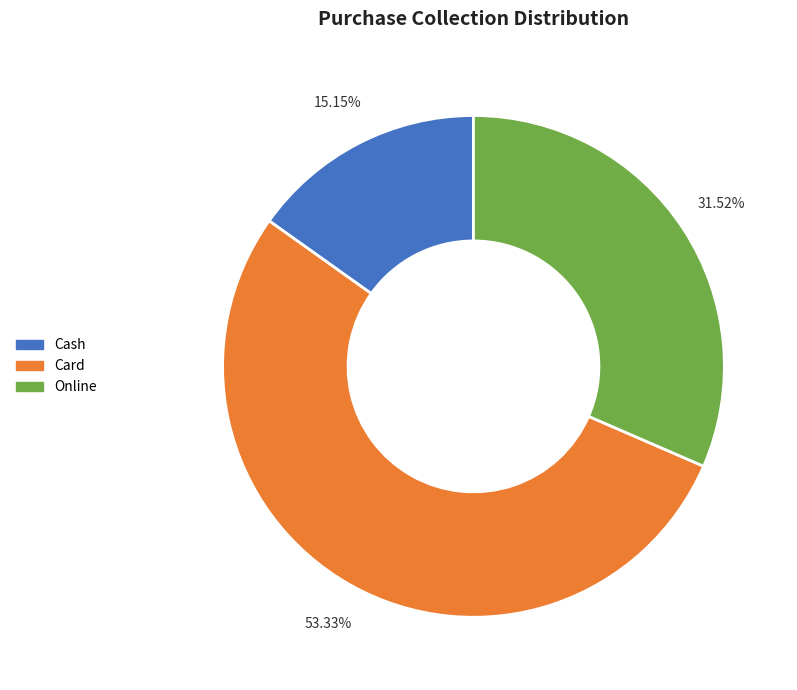

Which category has the smallest portion of the pie?

Cash